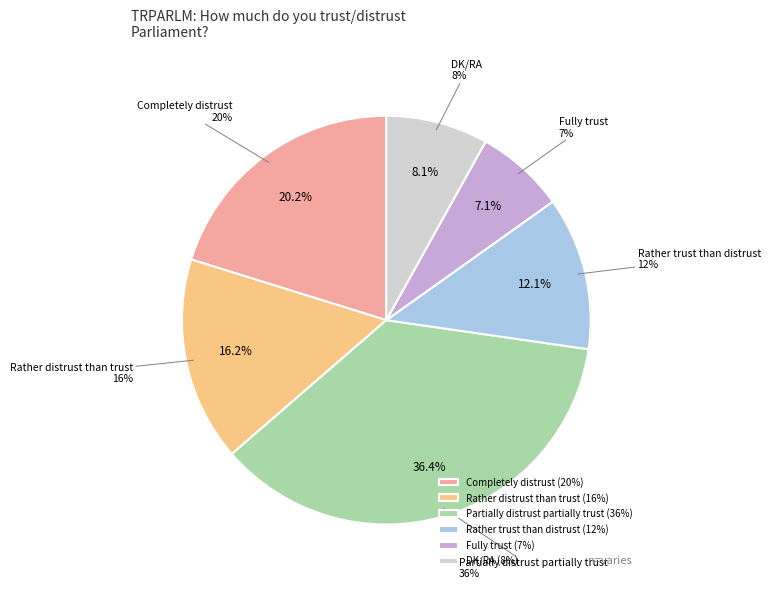

To the nearest percent, what percentage of the pie is Completely distrust?

20%